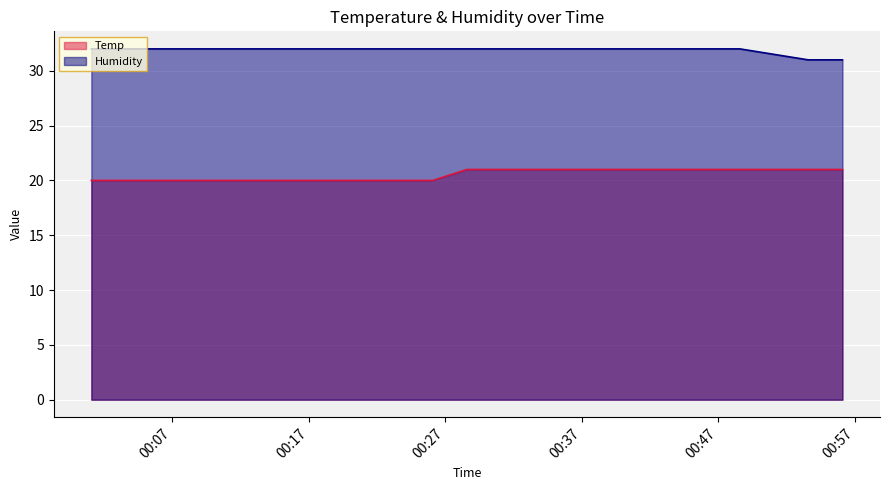

How many lines are shown in the chart?

2